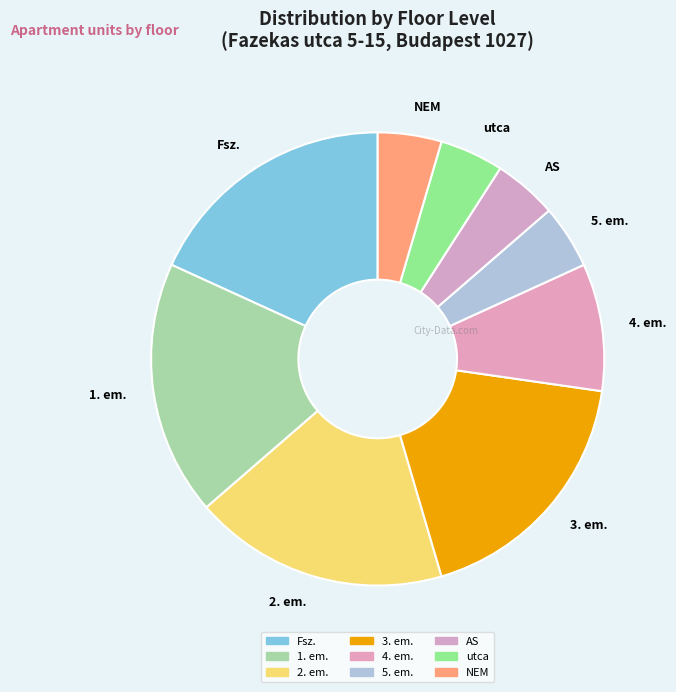

The NEM slice represents 5% of the pie. True or false?

True